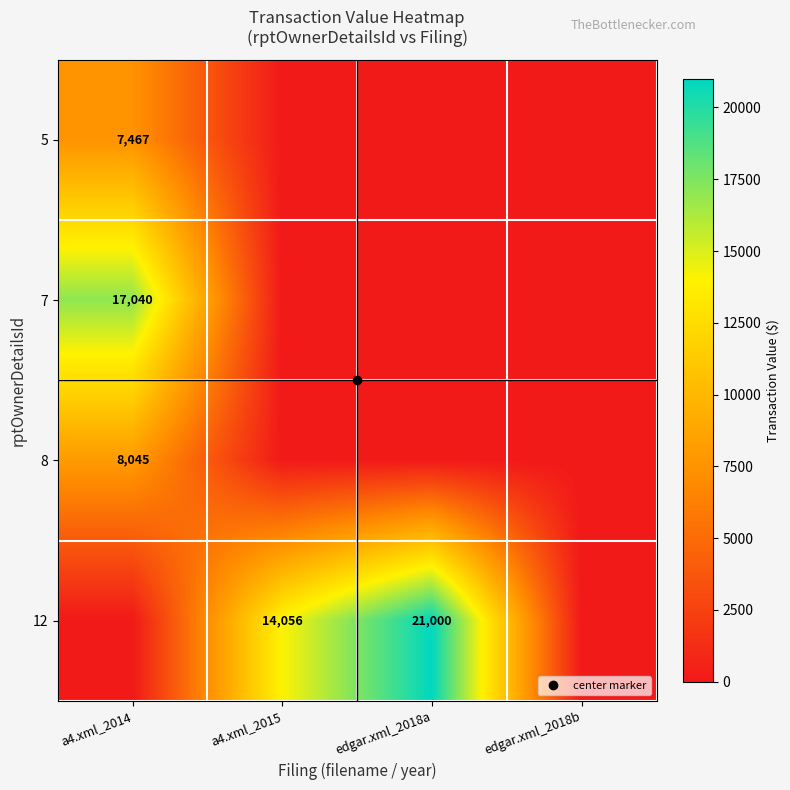

At which label is 8 closest to 4022?

a4.xml_2015